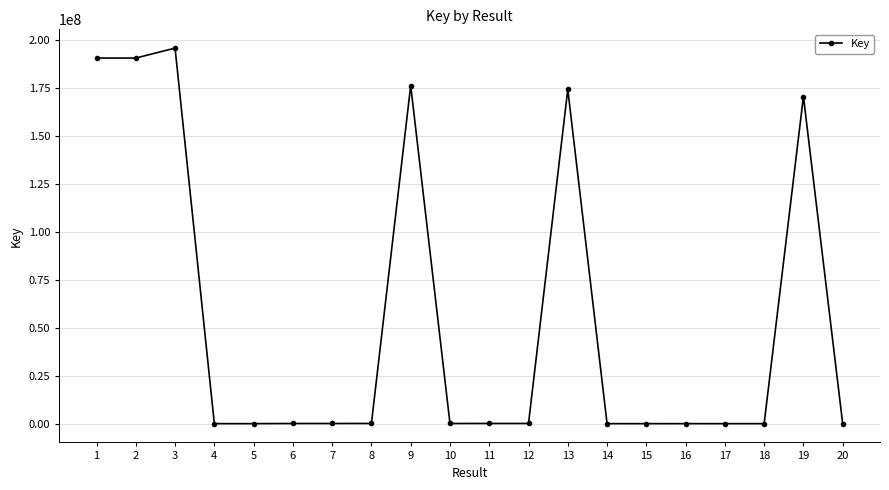

What is the difference between the values at 13 and 9?

2023562